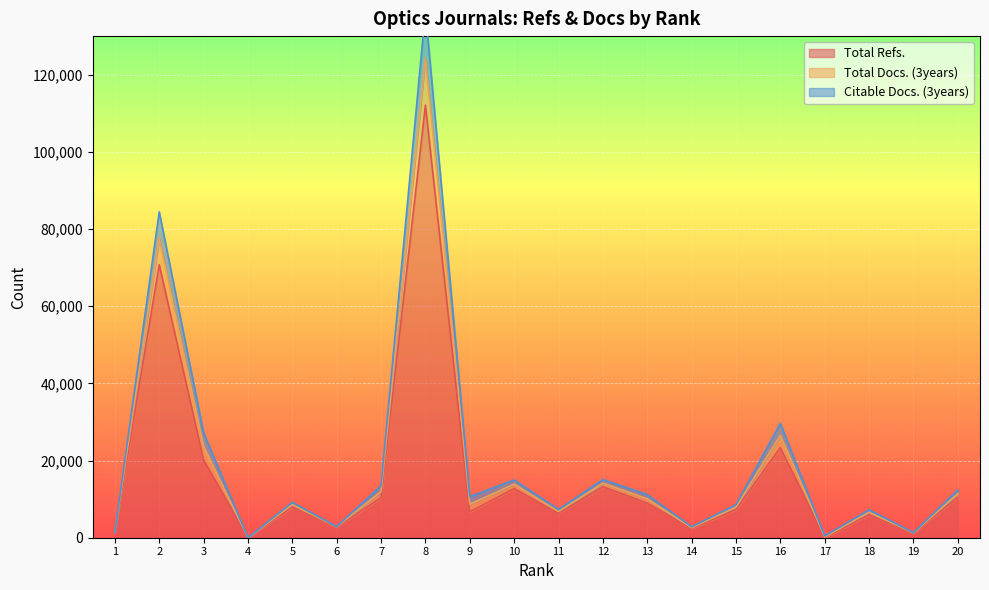

Which category has the highest value across all series?

8